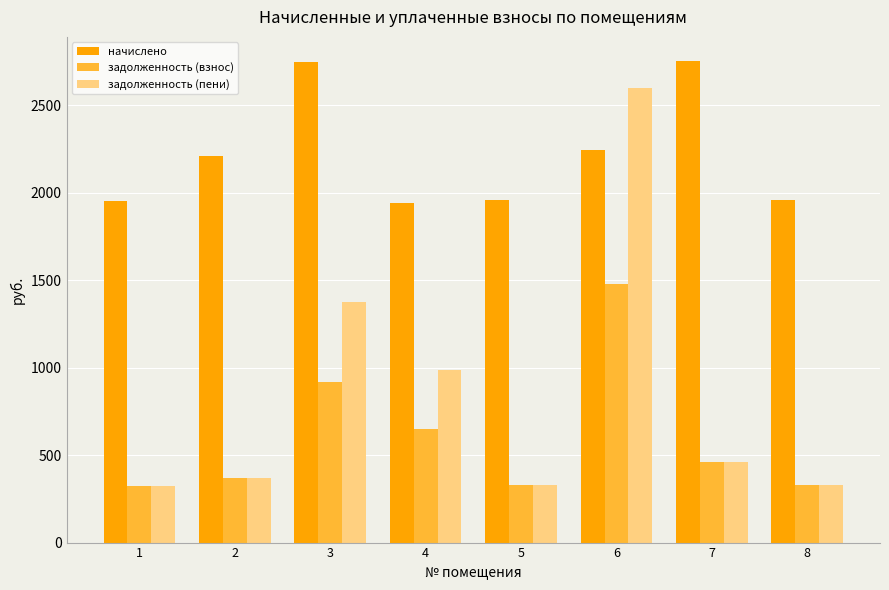

Which series has the largest range (max minus min)?

задолженность (пени)